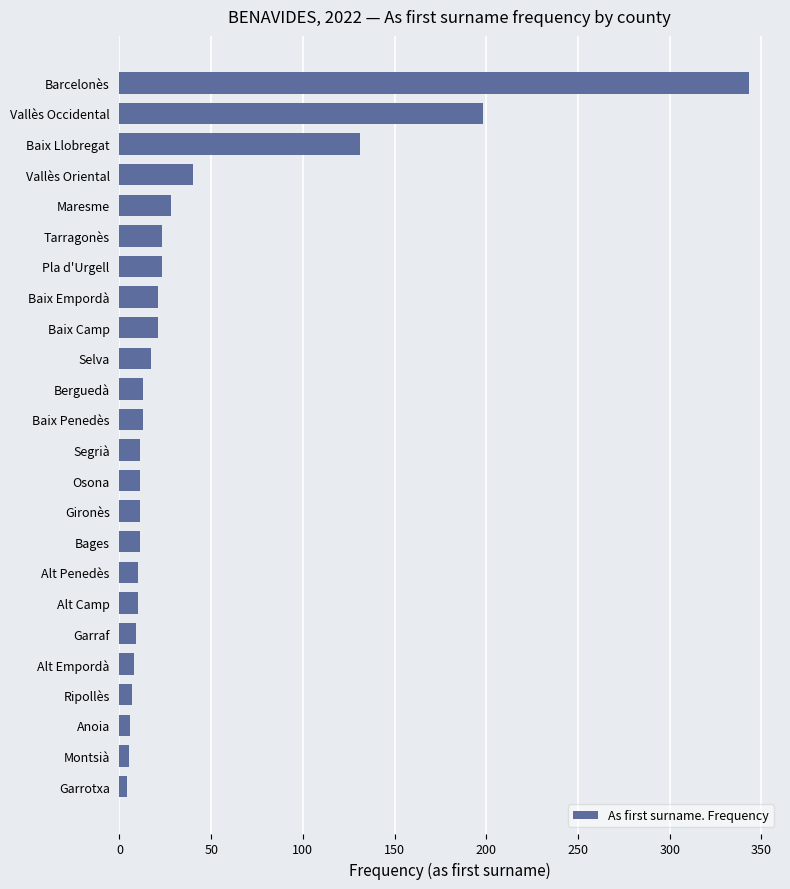

What is the greatest value displayed?

343